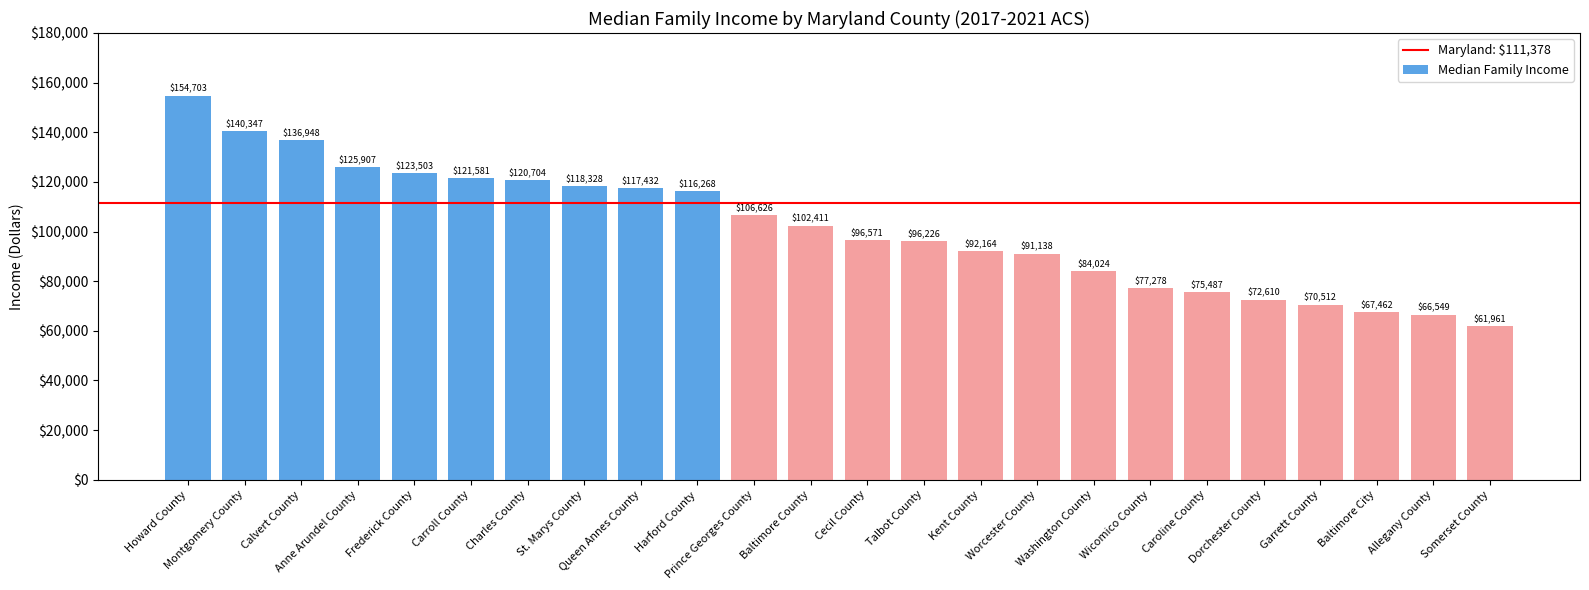

Reading left to right, transcribe all the data shown in this chart.

Howard County=154703	Montgomery County=140347	Calvert County=136948	Anne Arundel County=125907	Frederick County=123503	Carroll County=121581	Charles County=120704	St. Marys County=118328	Queen Annes County=117432	Harford County=116268	Prince Georges County=106626	Baltimore County=102411	Cecil County=96571	Talbot County=96226	Kent County=92164	Worcester County=91138	Washington County=84024	Wicomico County=77278	Caroline County=75487	Dorchester County=72610	Garrett County=70512	Baltimore City=67462	Allegany County=66549	Somerset County=61961